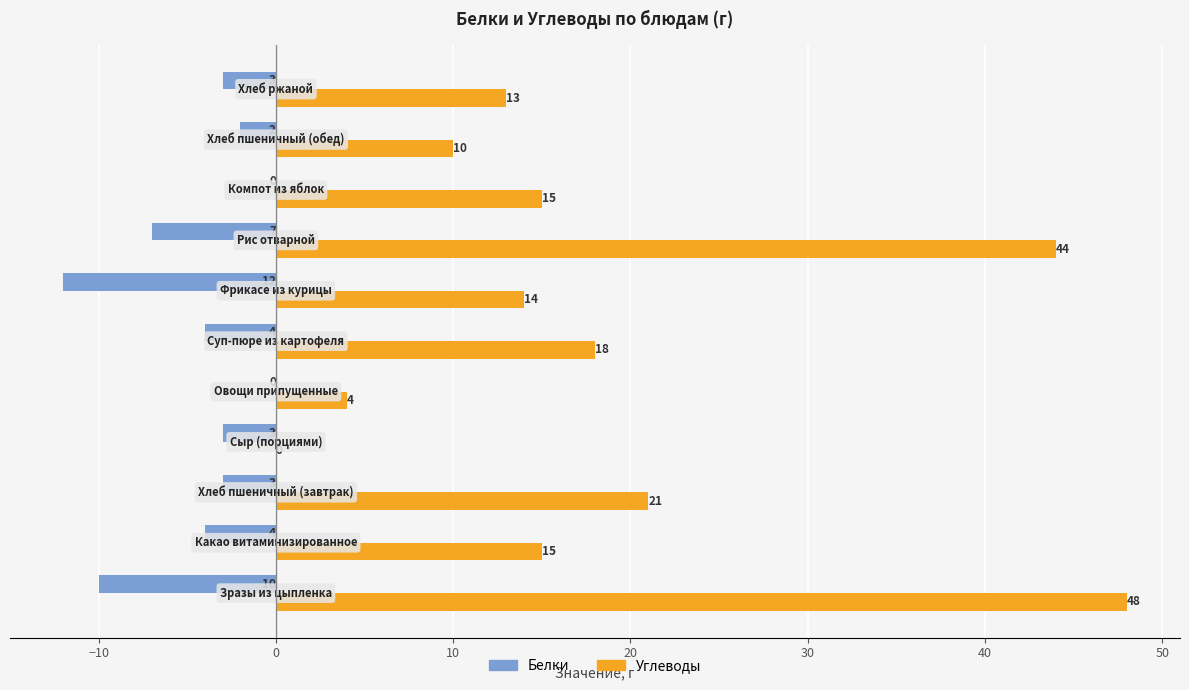

What is the highest value of the Углеводы series?

48